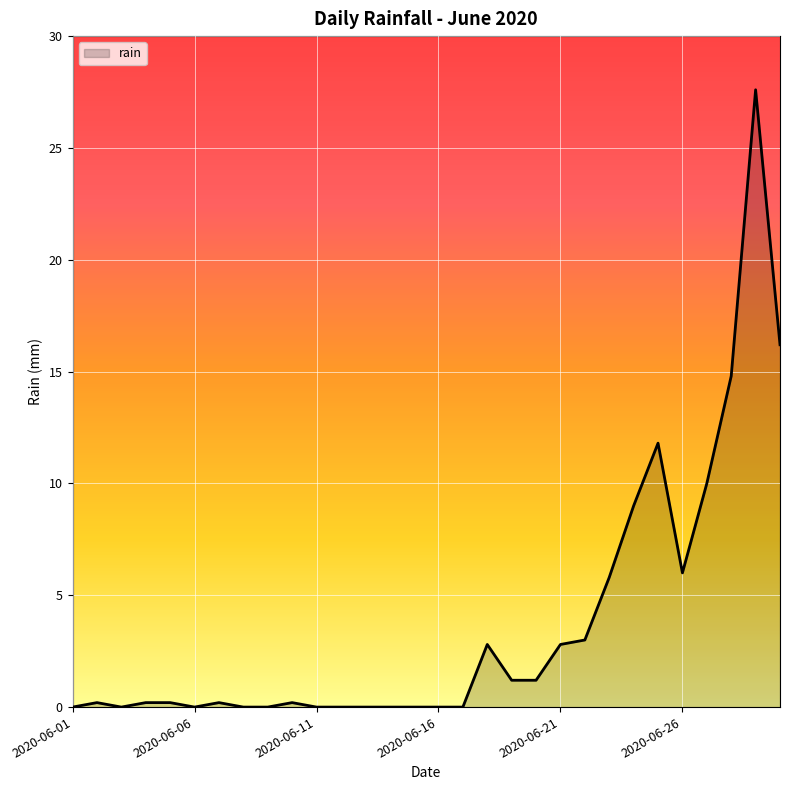

What is the greatest value displayed?

27.6